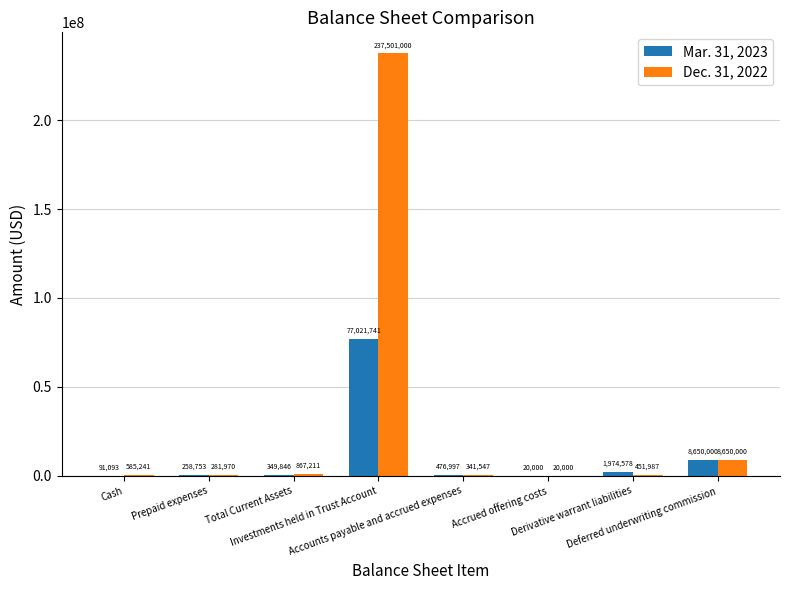

What is the highest value of the Mar. 31, 2023 series?

77021741